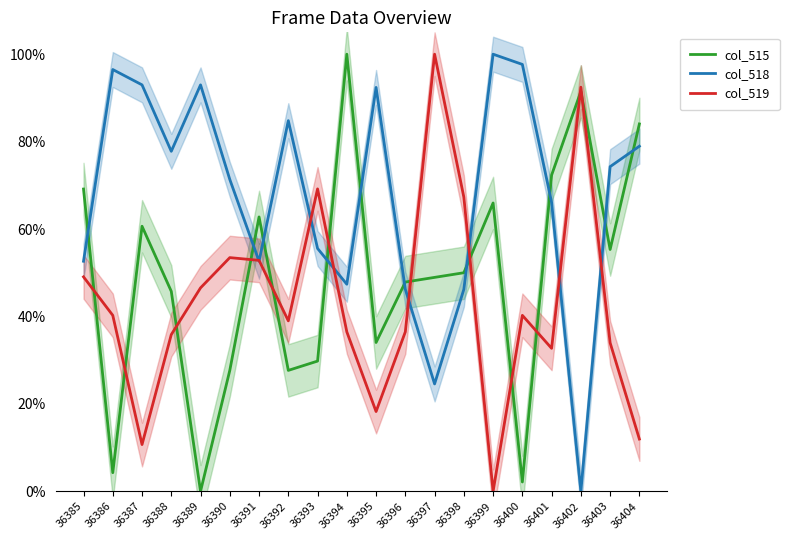

True or false: col_519 and col_515 cross at least once.

True